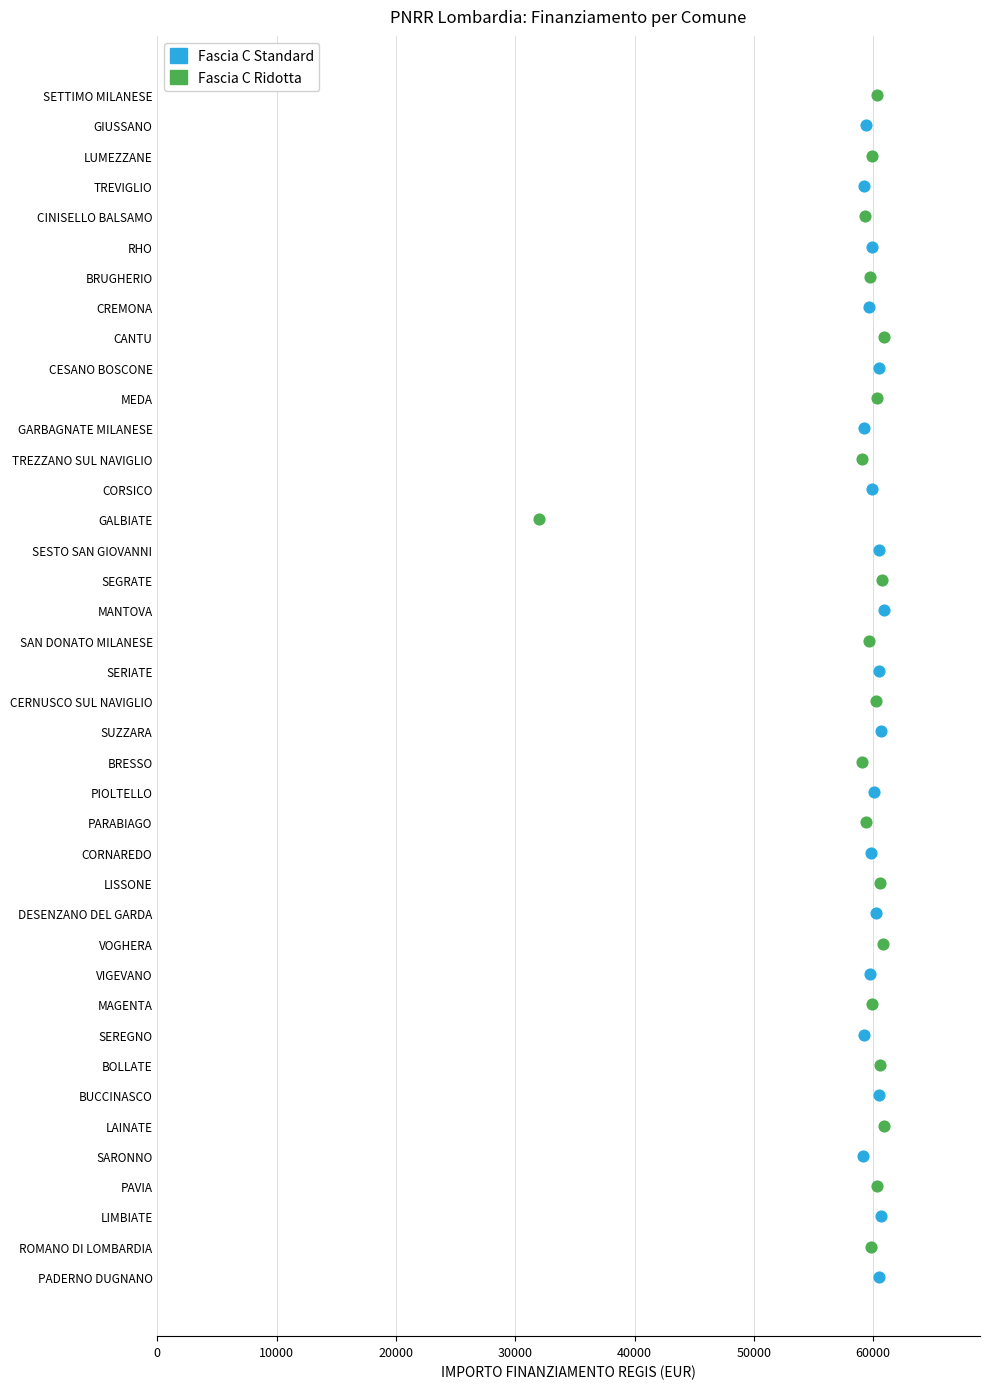

What are all the series names shown in the legend?

Fascia C Standard, Fascia C Ridotta